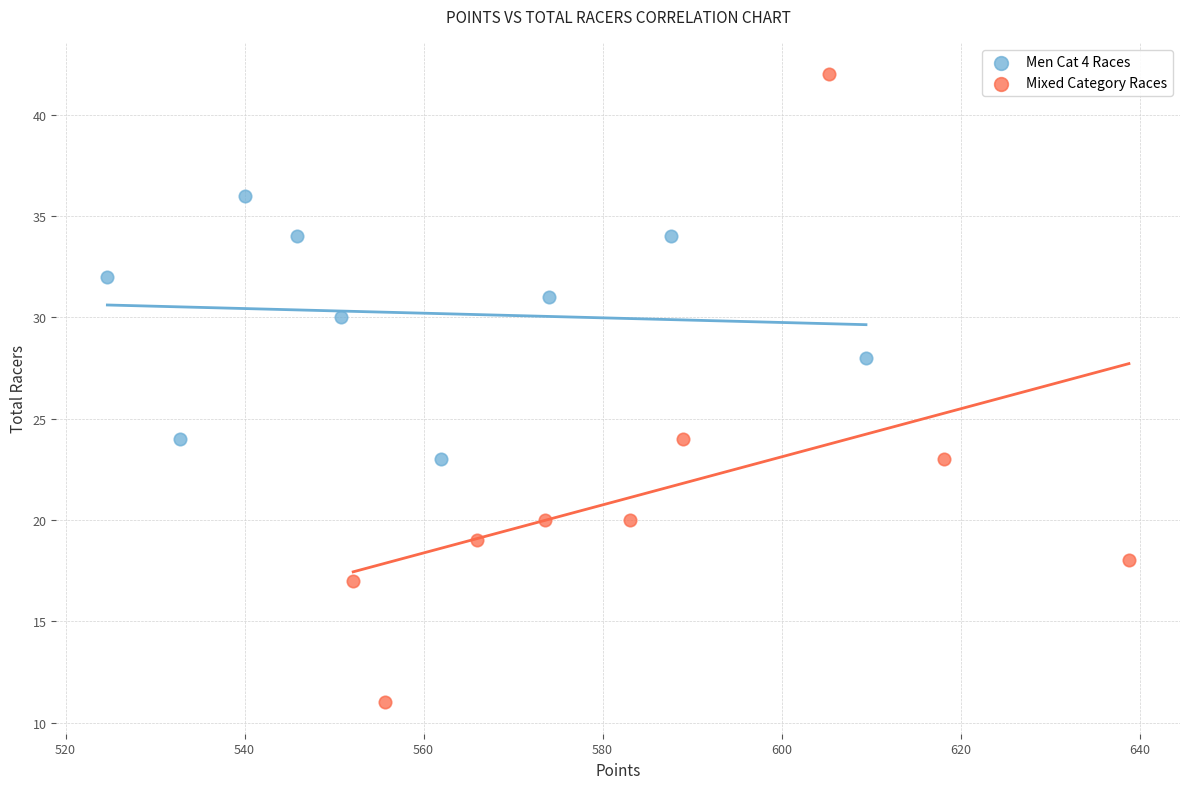

Which series contains the lowest Y value?

Mixed Category Races